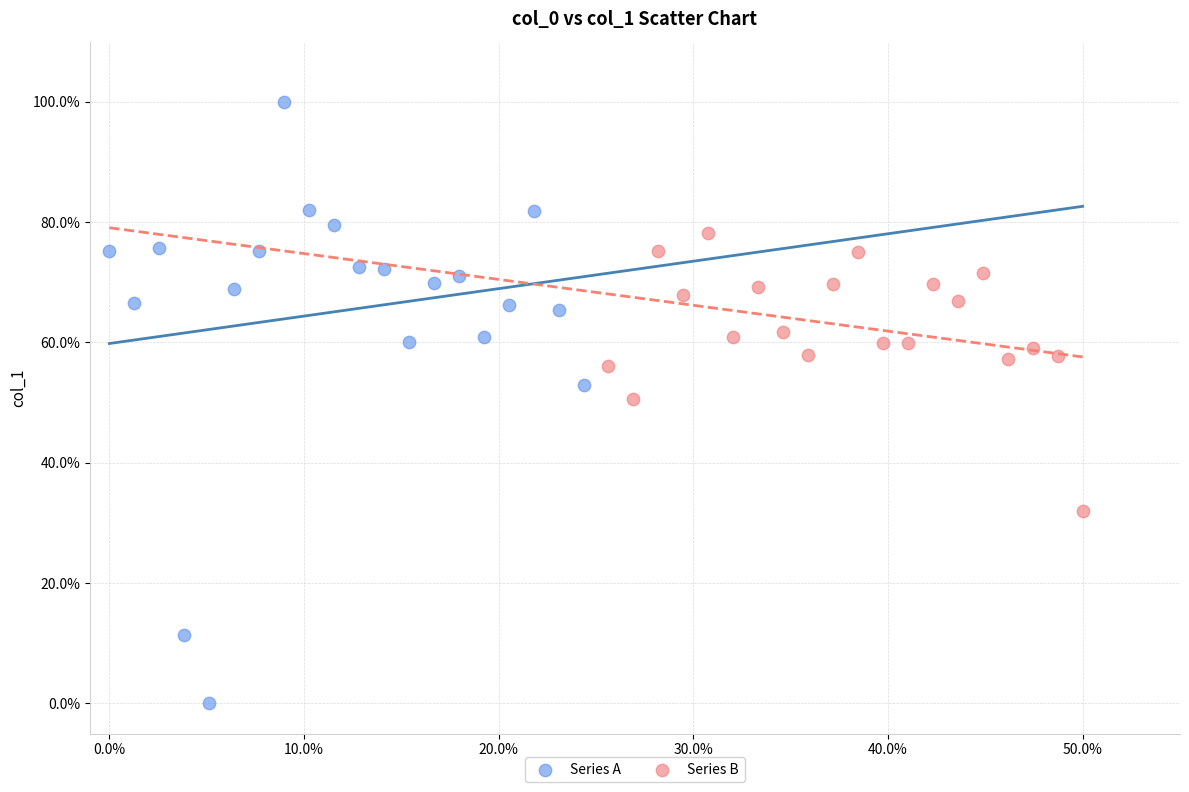

What are all the series names shown in the legend?

Series A, Series B